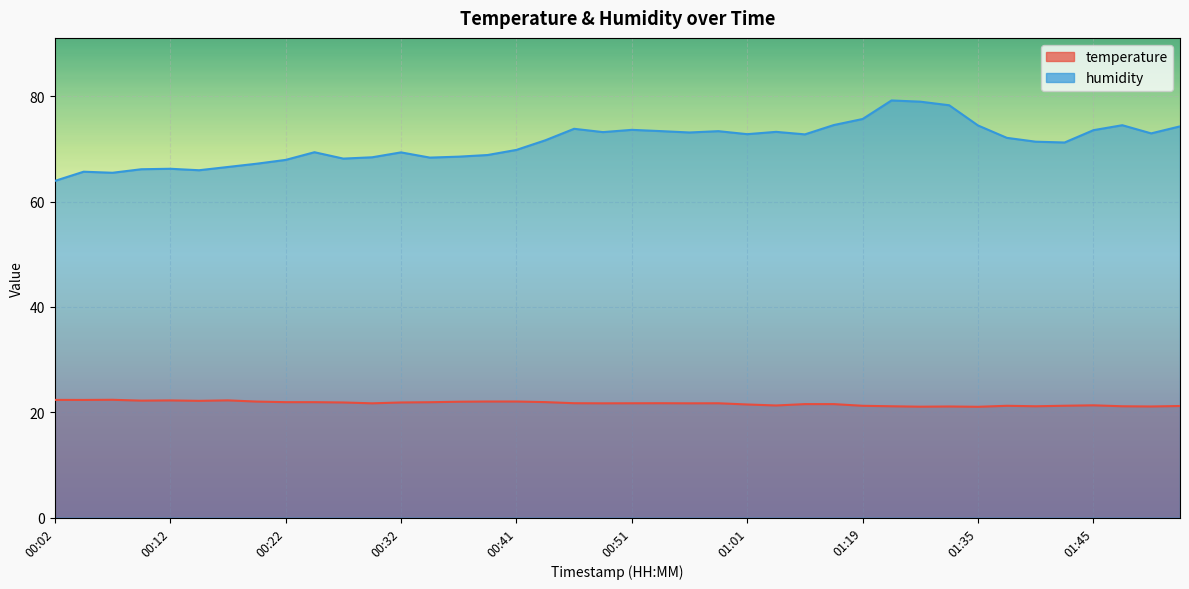

At which category does temperature reach its first local peak?

00:07